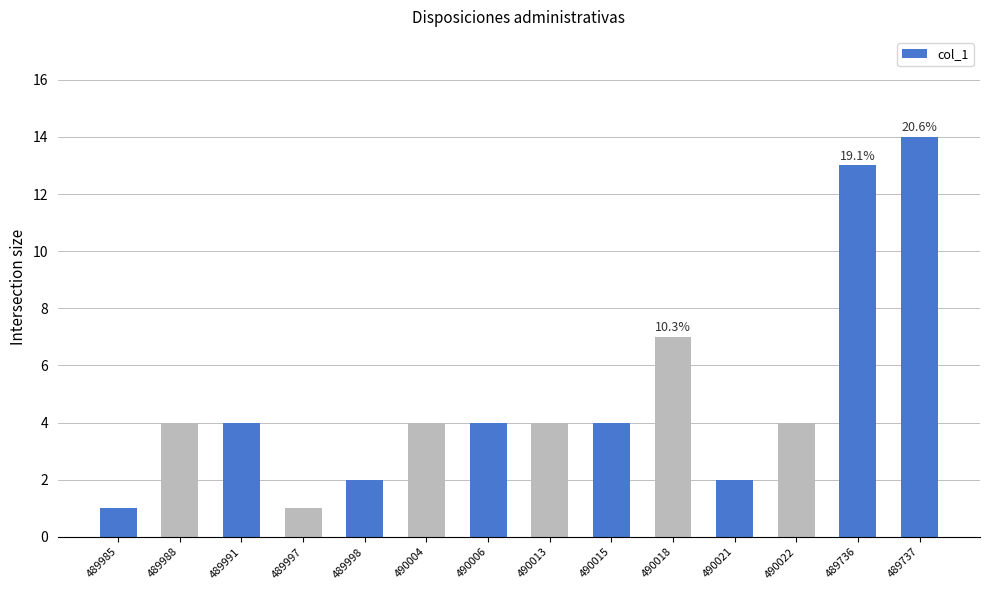

What is the minimum value shown in the chart?

1